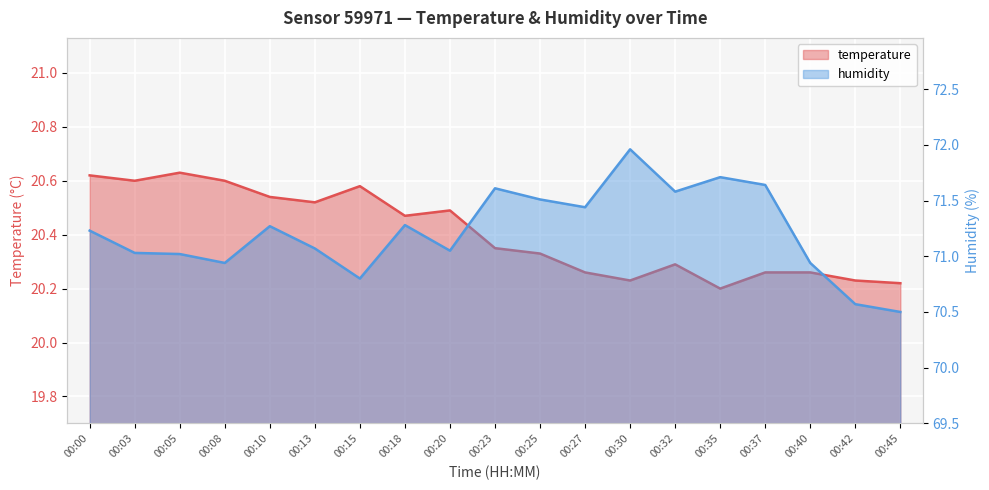

The value of temperature at 00:00 is 20.6. True or false?

True